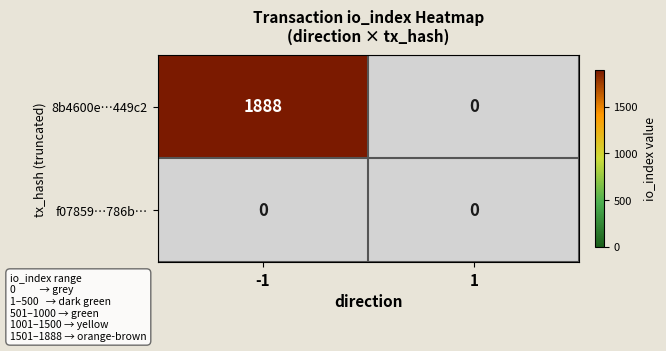

Reading left to right, what are all the values shown in this chart?

8b4600e789eda3b7479b4e4ee9fdac1f89449c2: 1888	0
f078595cb50911dedc0595362215aa397f6786b: 0	0